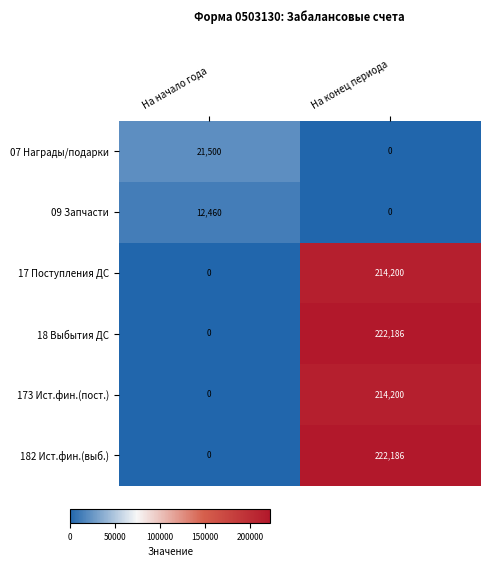

Reading left to right, extract all data points from this chart.

07 Награды/подарки: На начало года=21500	На конец периода=0
09 Запчасти: На начало года=12460	На конец периода=0
17 Поступления ДС: На начало года=0	На конец периода=214200
18 Выбытия ДС: На начало года=0	На конец периода=222186
173 Ист.фин.(пост.): На начало года=0	На конец периода=214200
182 Ист.фин.(выб.): На начало года=0	На конец периода=222186